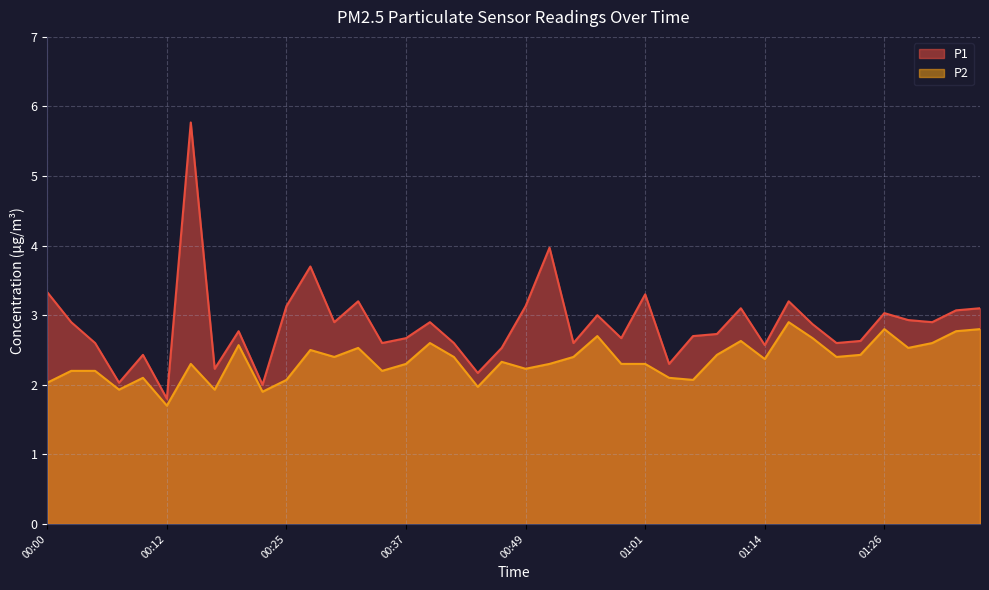

What is the minimum value for P2?

1.7